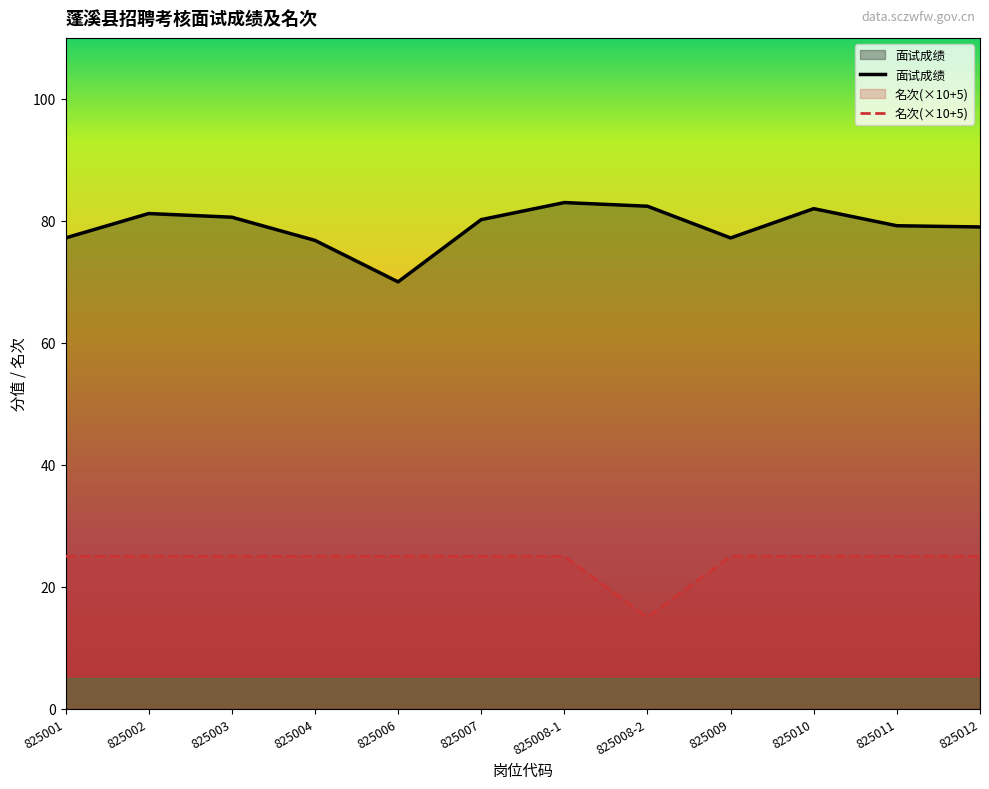

Which series has the largest total across all categories?

面试成绩